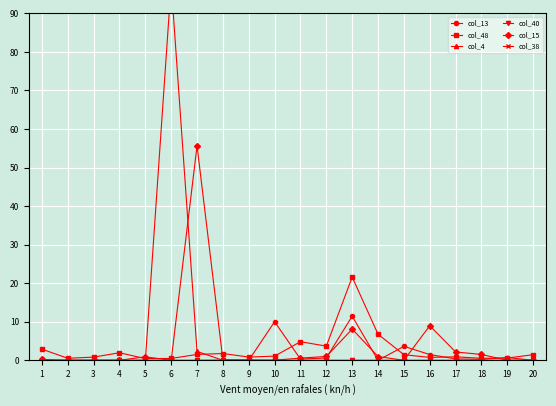

What is the difference between the maximum and minimum values in the col_4 series?

97.7